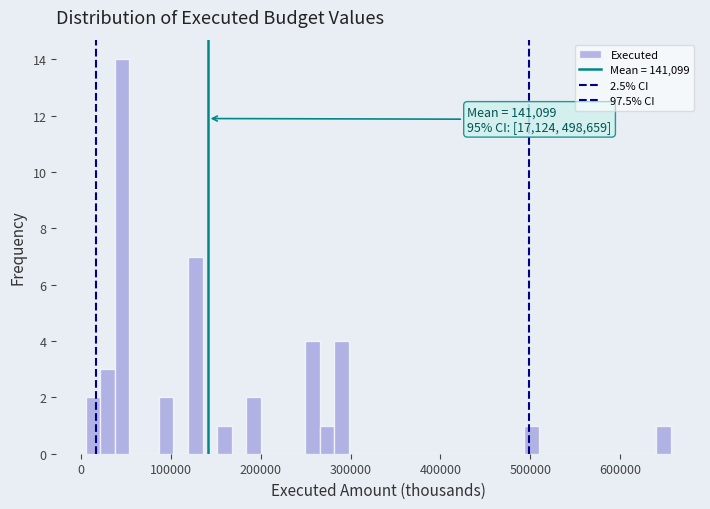

Around what value on the x-axis is the tallest bar? Give the approximate position of its centre, as read against the axis.

50000